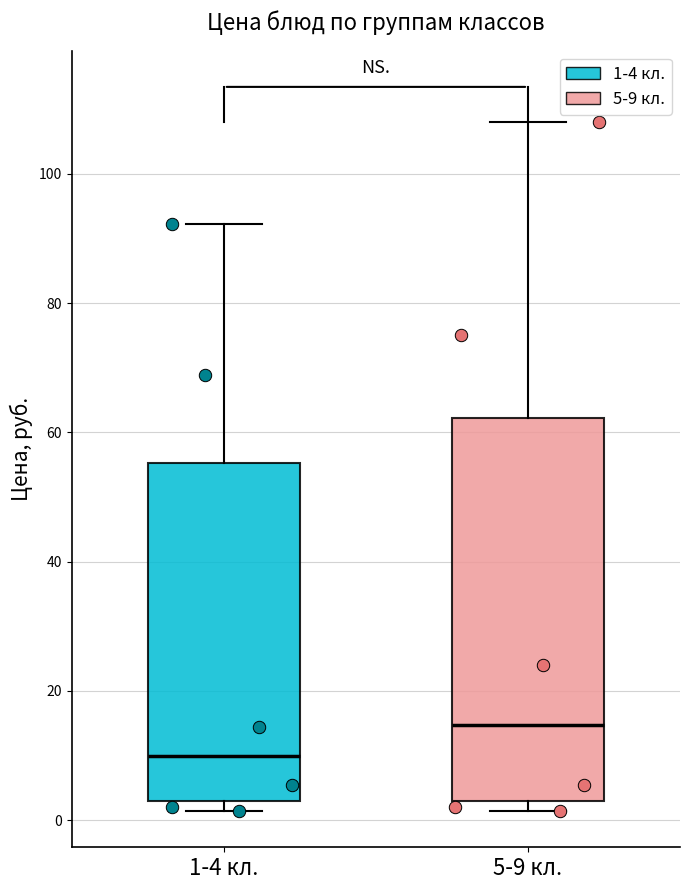

Reading left to right, read every box against the y-axis: the position of its median line, the range the box covers, and the ends of its whiskers. The values are not printed on the chart, so give them approximately, as read against the axis.

1-4 кл.: median 10, box 2 to 56, whiskers 2 (just below the box's lower edge) to 92
5-9 кл.: median 14, box 2 to 62, whiskers 2 (just below the box's lower edge) to 108